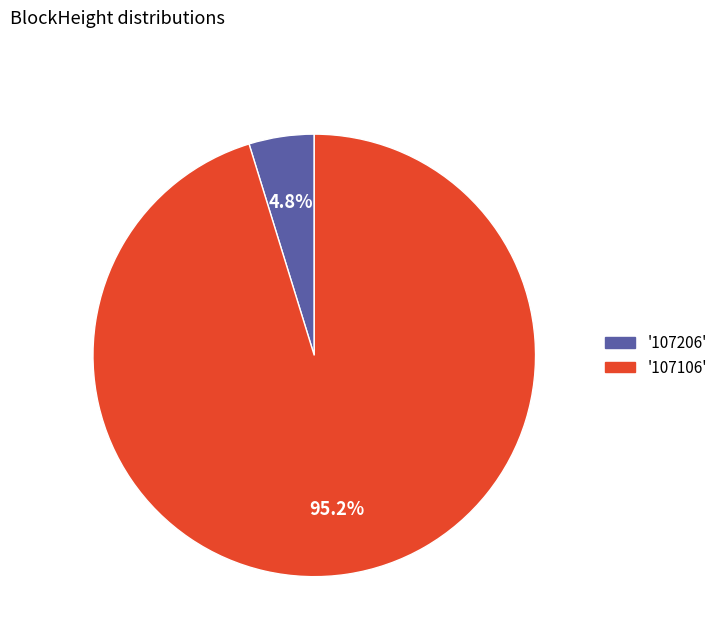

Does any single category account for the majority?

Yes